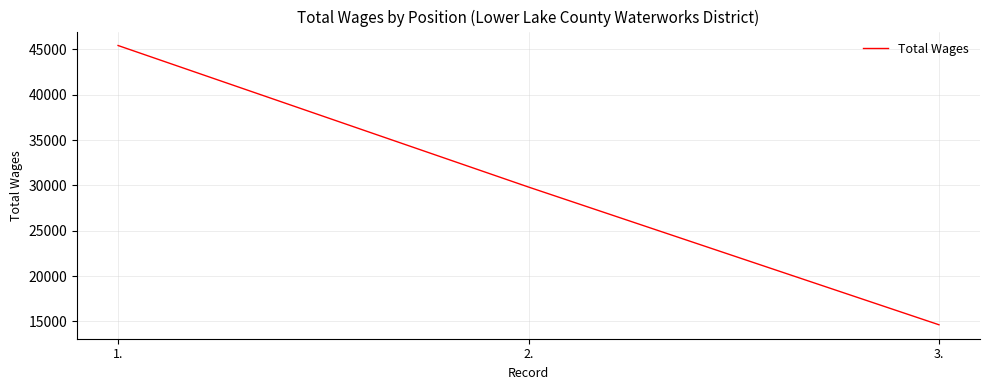

How many lines are shown in the chart?

1